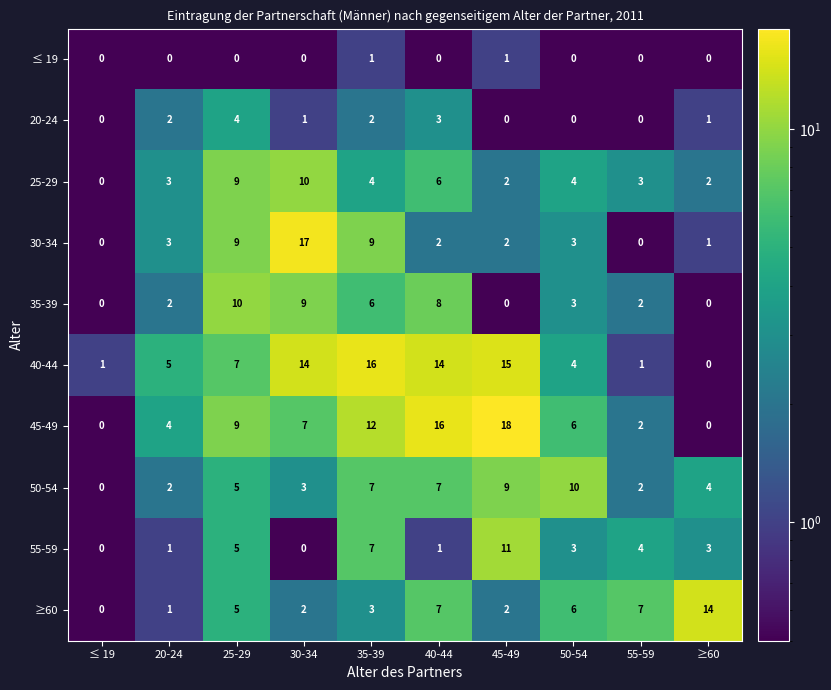

Is it true that ≥60 equals 2 at 30-34?

True